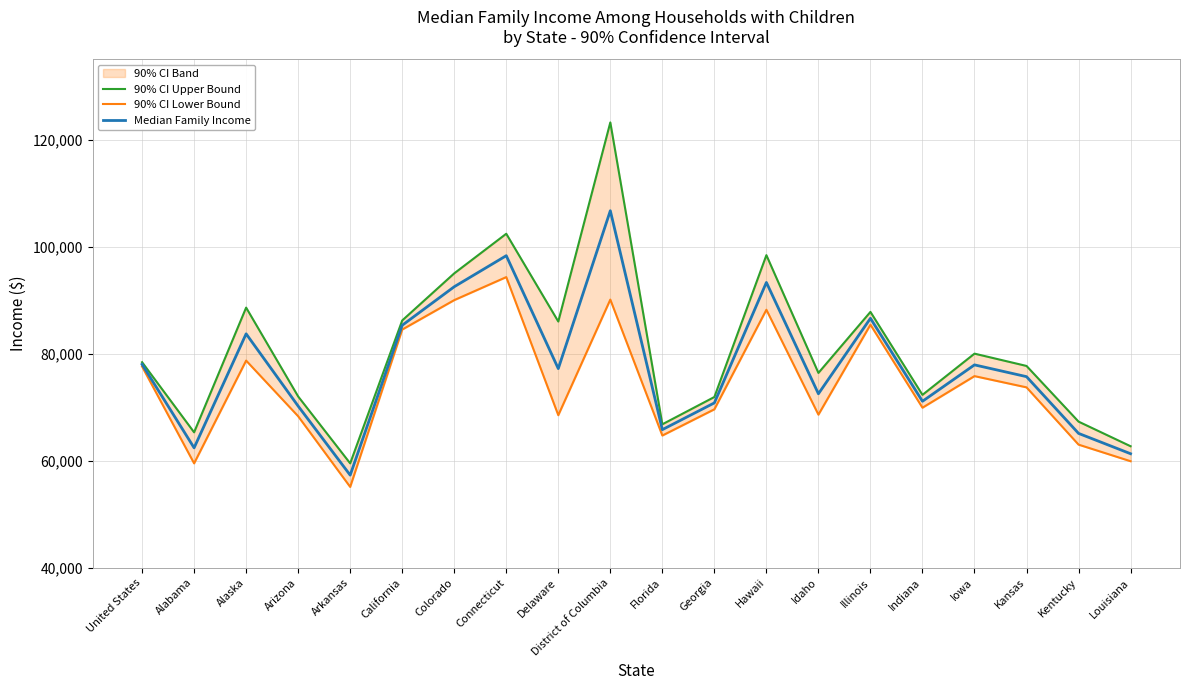

At which label is 90% CI Upper Bound closest to 91350?

Alaska